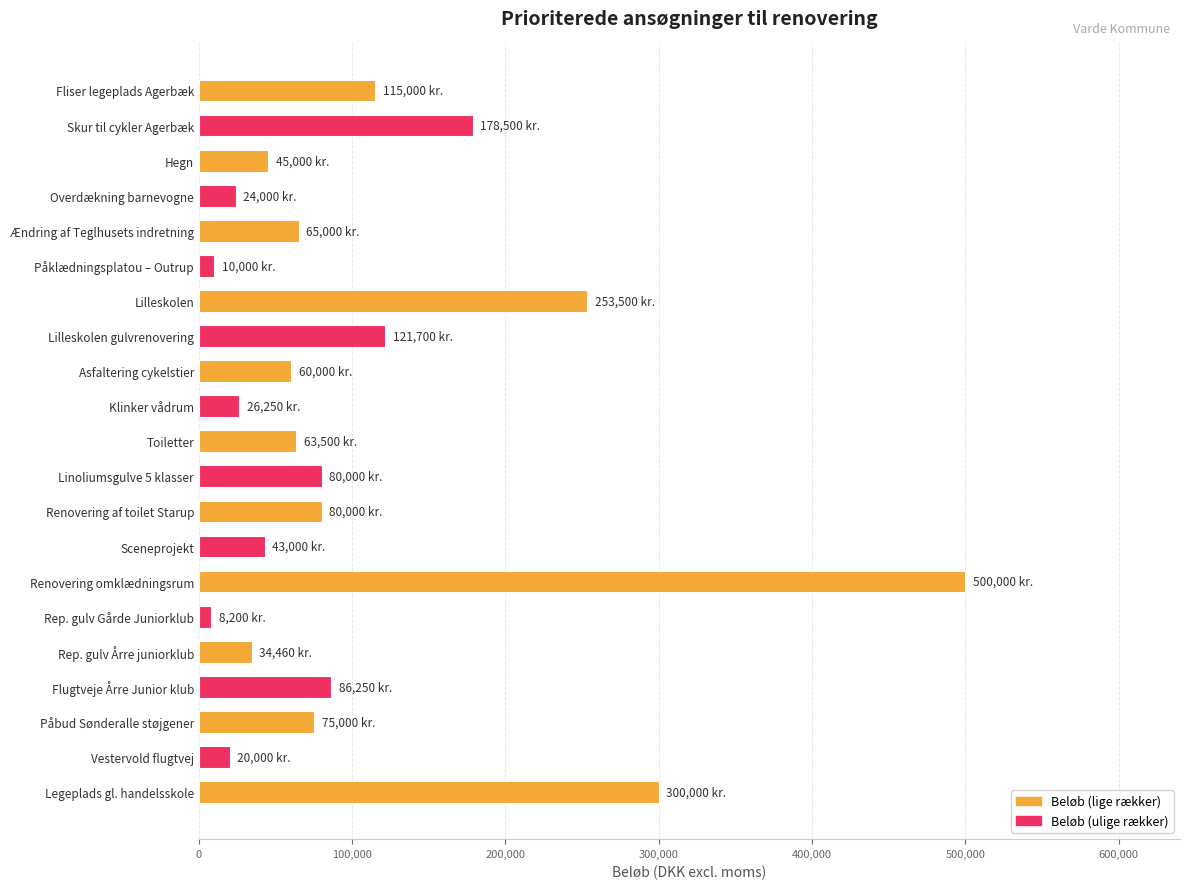

What is the greatest value displayed?

500000